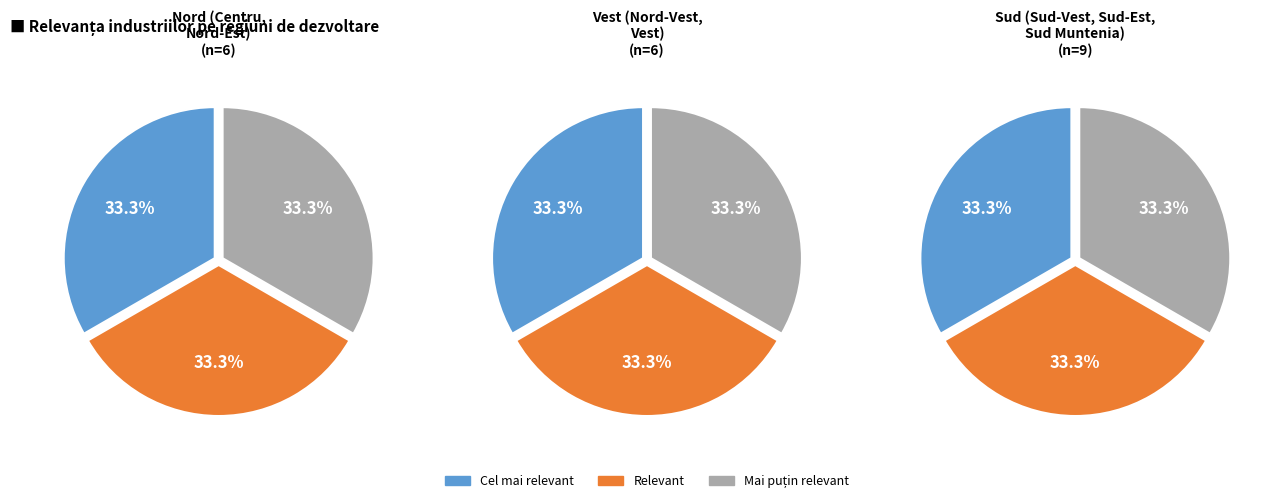

Is Nord-Vest the majority of the pie?

No